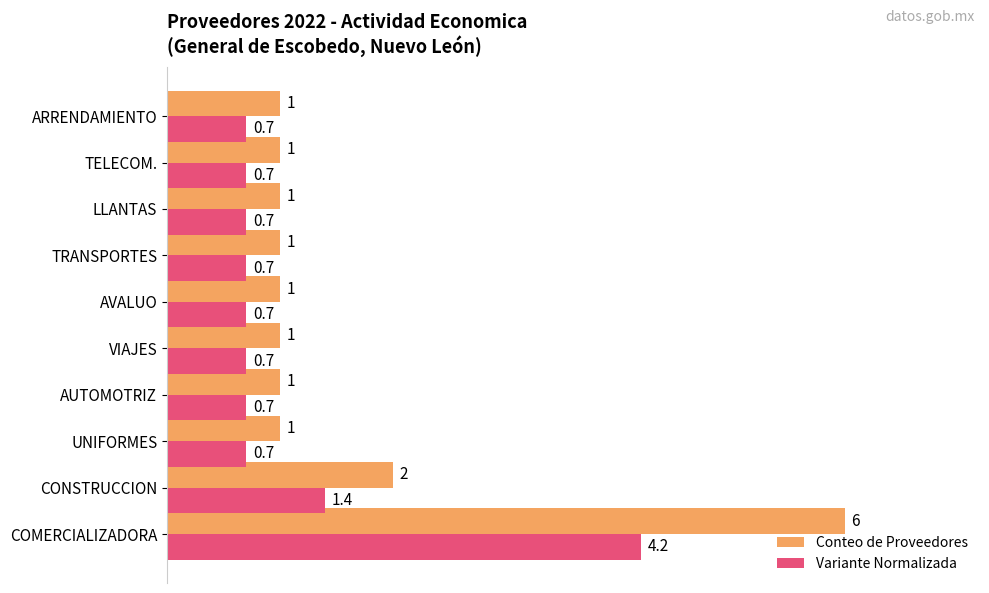

What are all the series names shown in the legend?

Conteo de Proveedores, Variante Normalizada